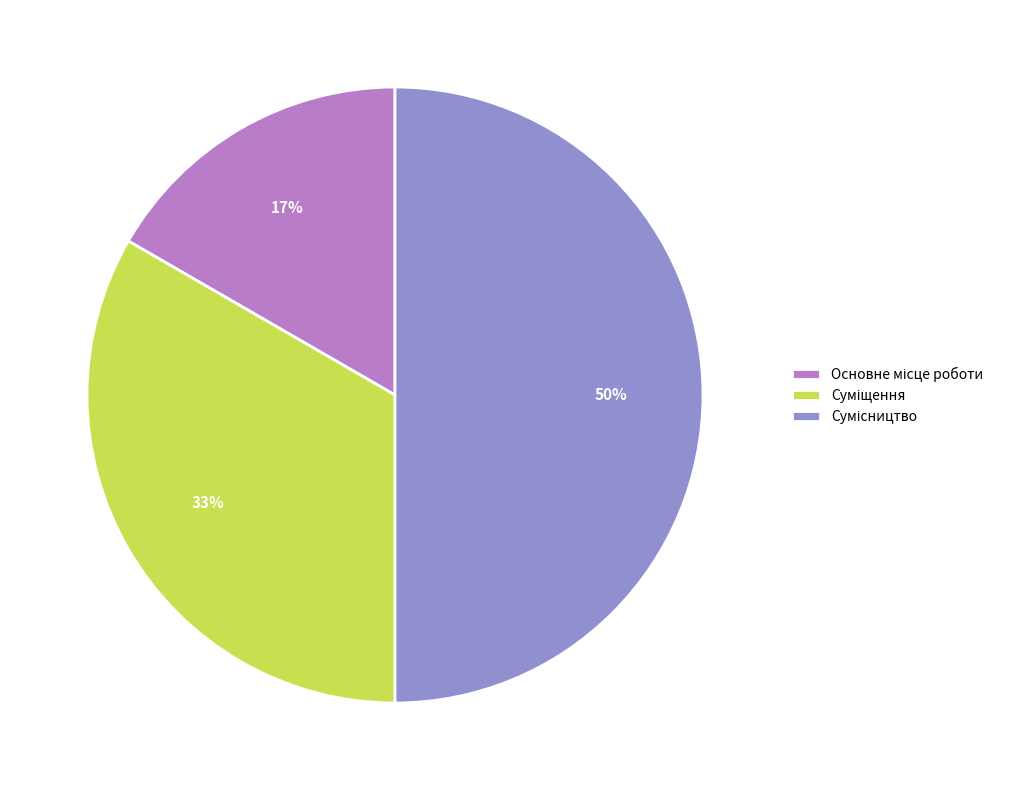

To the nearest percent, what is the average slice percentage?

33%